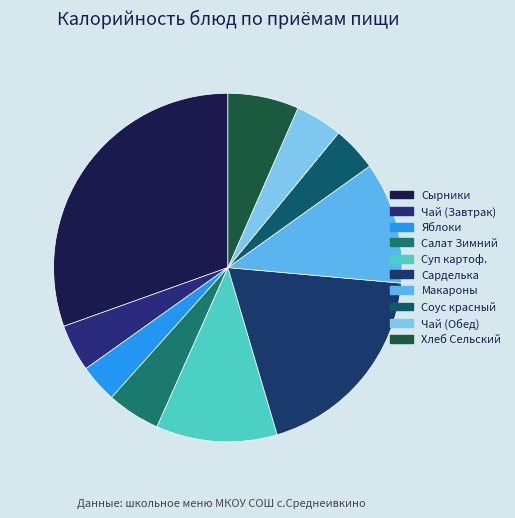

Which slice is the smallest?

Яблоки свежие